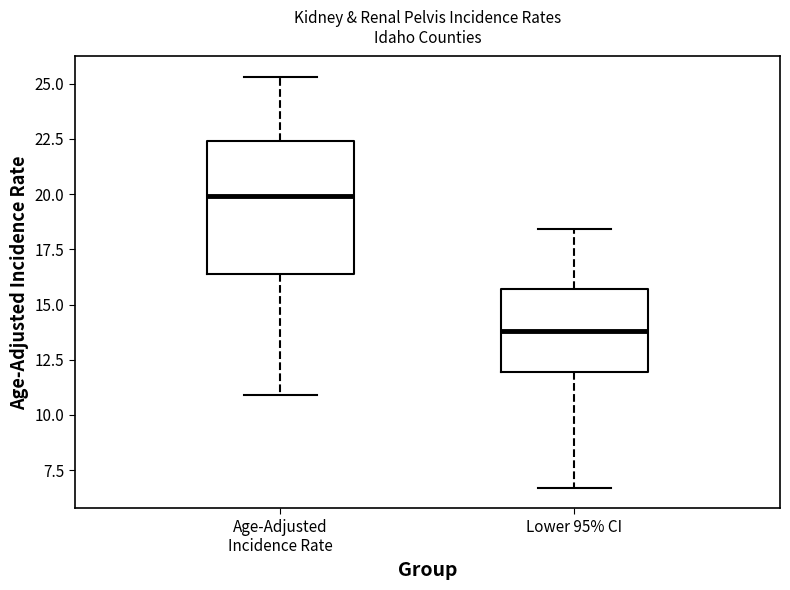

Reading left to right, read every box against the y-axis: the position of its median line, the range the box covers, and the ends of its whiskers. The values are not printed on the chart, so give them approximately, as read against the axis.

Age-Adjusted Incidence Rate: median 20.0, box 16.5 to 22.5, whiskers 11.0 to 25.5
Lower 95% CI: median 14.0, box 12.0 to 15.5, whiskers 6.5 to 18.5